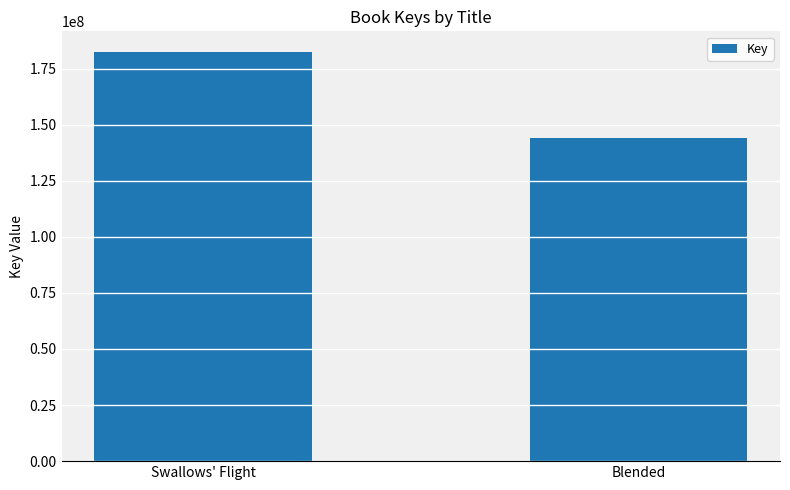

What is the average value?

163208424